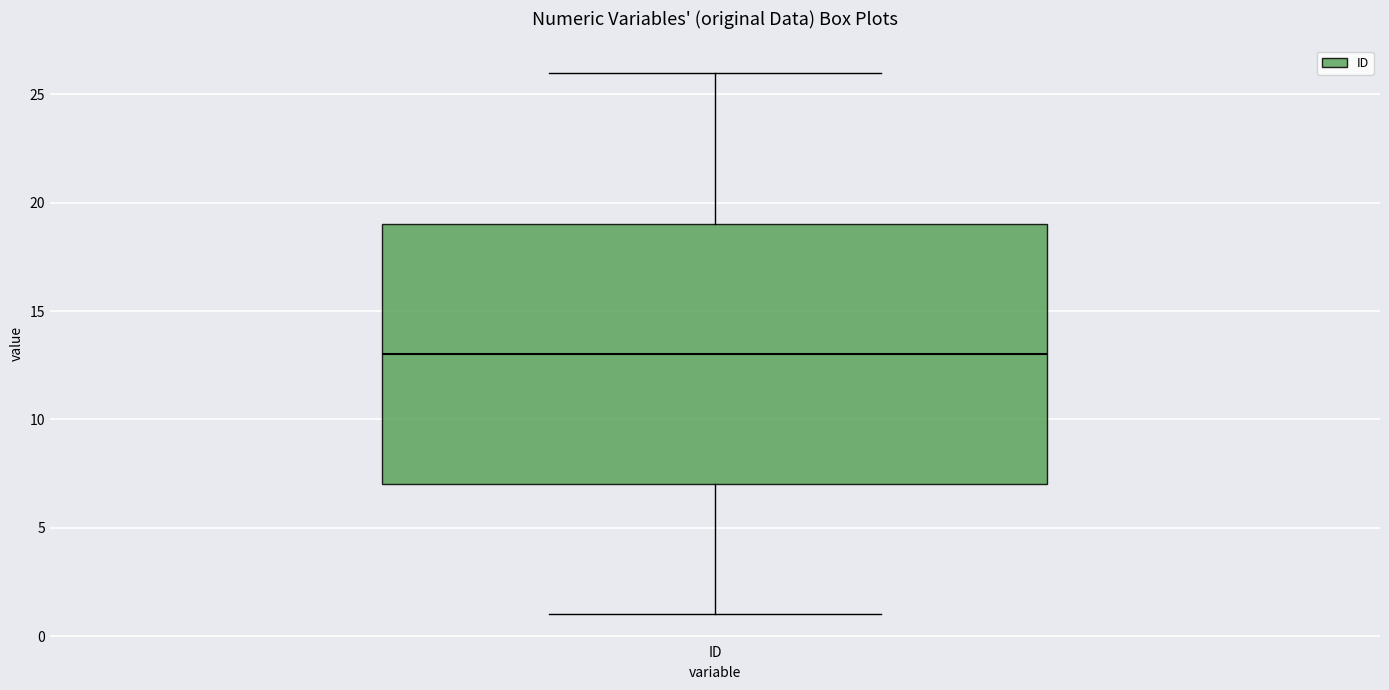

Transcribe this box plot: give where the median line is, the range the box spans, and where the two whiskers end, as read against the y-axis. The values are not printed on the chart, so give them approximately, as read against the axis.

median 13, box 7 to 19, whiskers 1 to 26